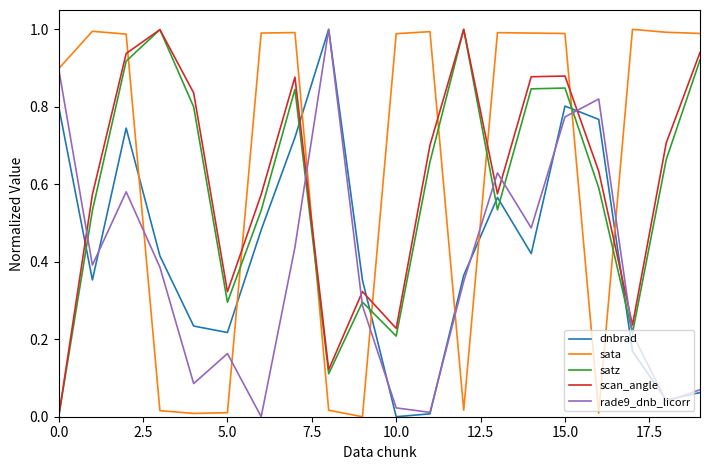

After their last crossing, which series has the higher values: scan_angle or rade9_dnb_licorr?

scan_angle